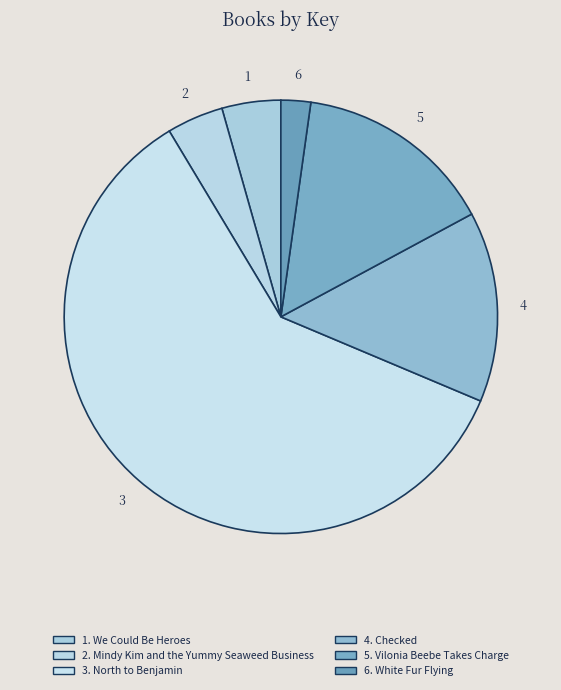

What is the largest slice in the pie chart?

North to Benjamin